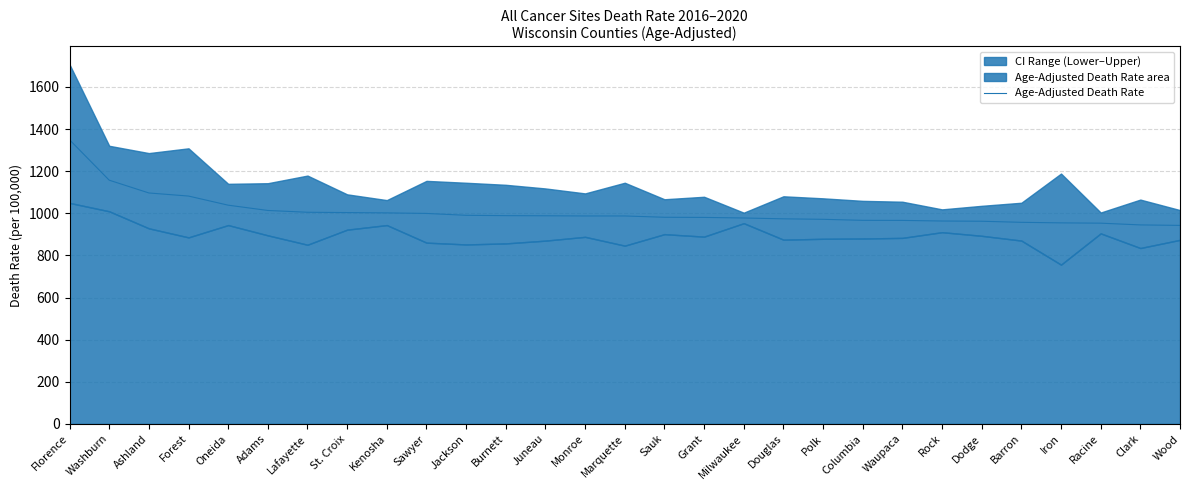

Rank the categories by value from highest to lowest.

Florence, Washburn, Ashland, Forest, Oneida, Adams, Lafayette, St. Croix, Kenosha, Sawyer, Jackson, Burnett, Juneau, Monroe, Marquette, Sauk, Grant, Milwaukee, Douglas, Polk, Columbia, Waupaca, Rock, Dodge, Barron, Iron, Racine, Clark, Wood